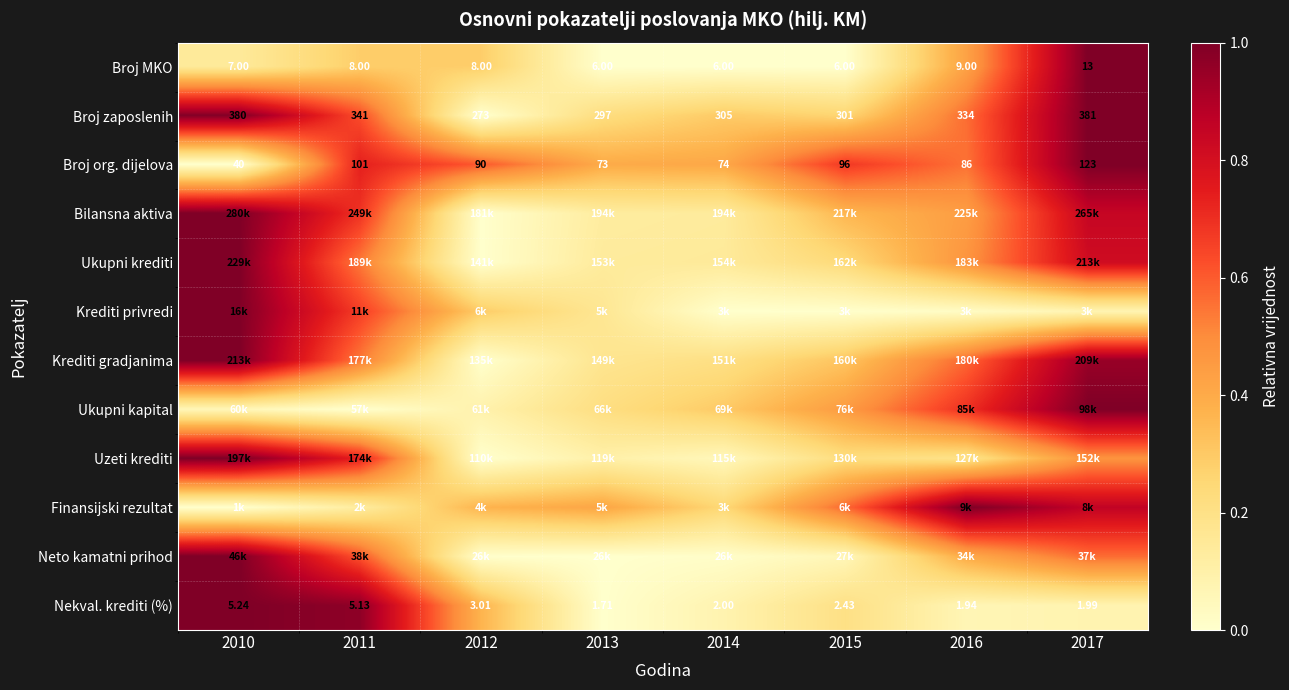

What is the approximate value of Ukupni kapital at 2010?

0.1